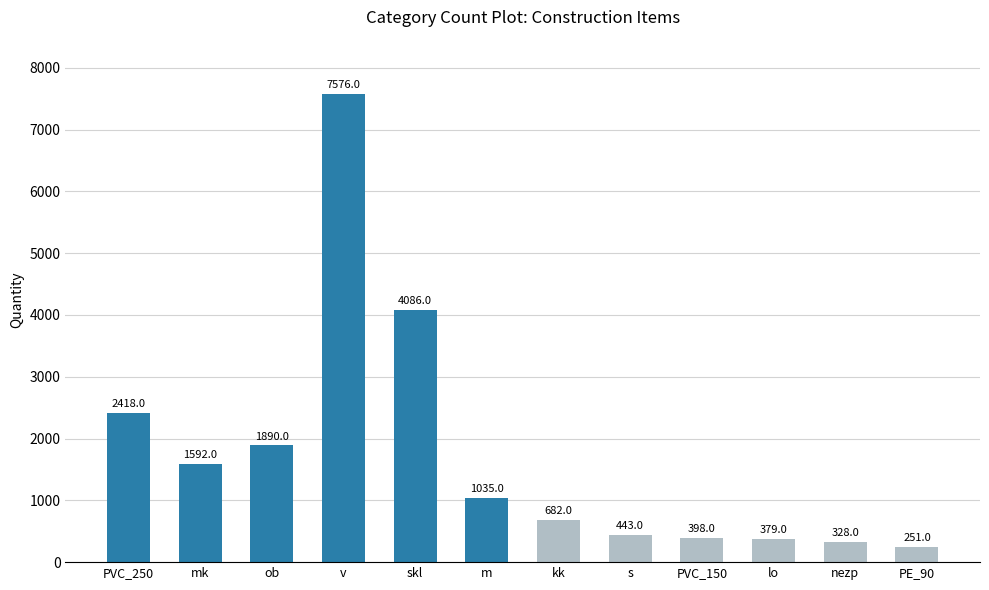

Reading left to right, extract all data points from this chart.

2418	1592	1890	7576	4086	1035	682	443	398	379	328	251